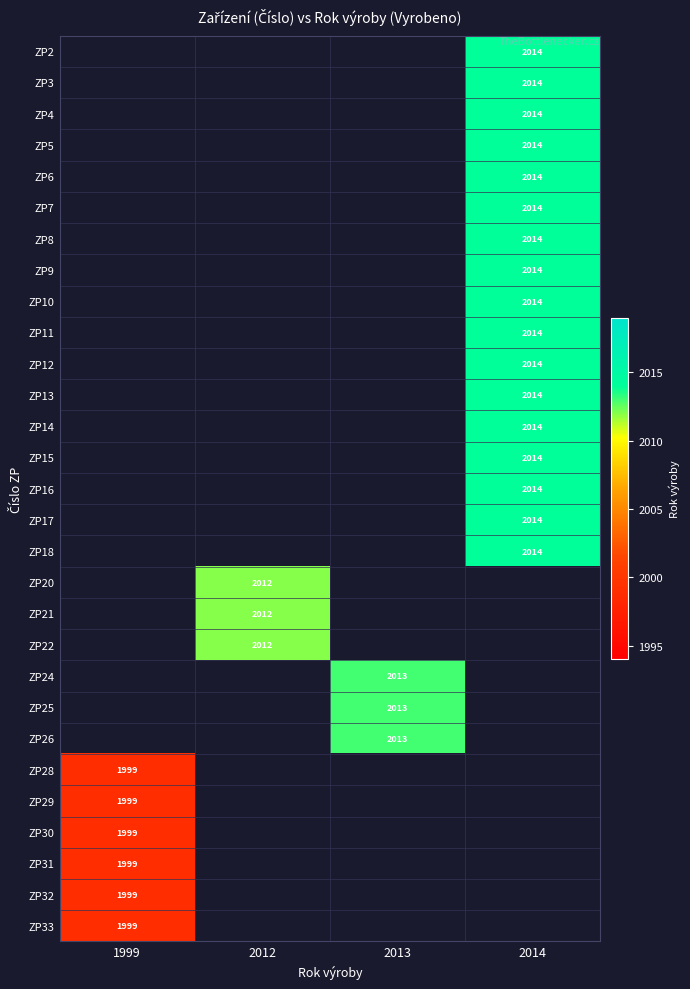

Count the number of categories in the chart.

4